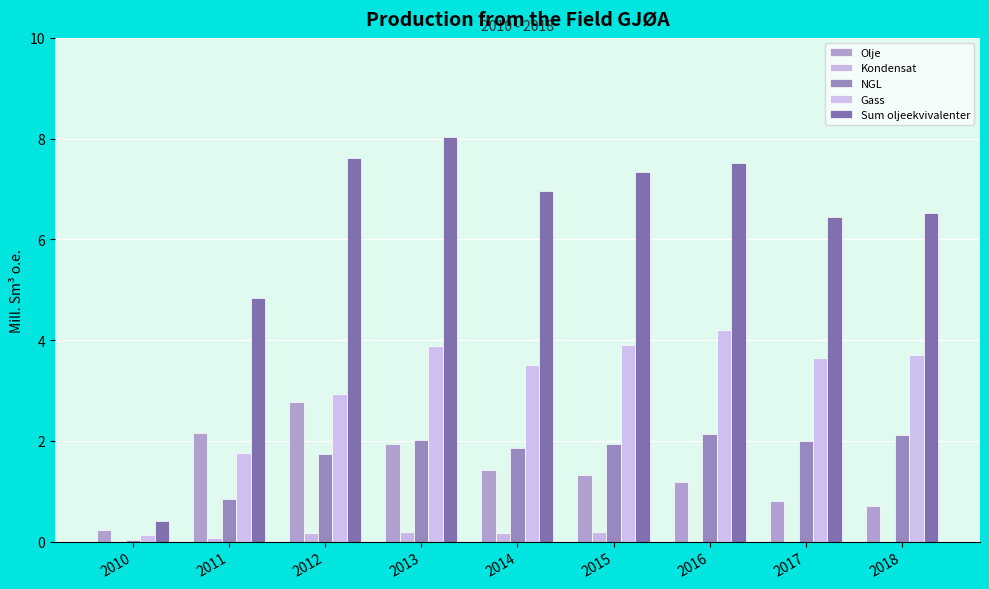

Reading left to right, what are all the values shown in this chart?

Olje: 0.2	2.1	2.8	1.9	1.4	1.3	1.2	0.8	0.7
Kondensat: 0.0	0.1	0.2	0.2	0.2	0.2	0.0	0.0	0.0
NGL: 0.0	0.8	1.7	2.0	1.9	1.9	2.1	2.0	2.1
Gass: 0.1	1.8	2.9	3.9	3.5	3.9	4.2	3.6	3.7
Sum oljeekvivalenter: 0.4	4.8	7.6	8.0	7.0	7.3	7.5	6.4	6.5